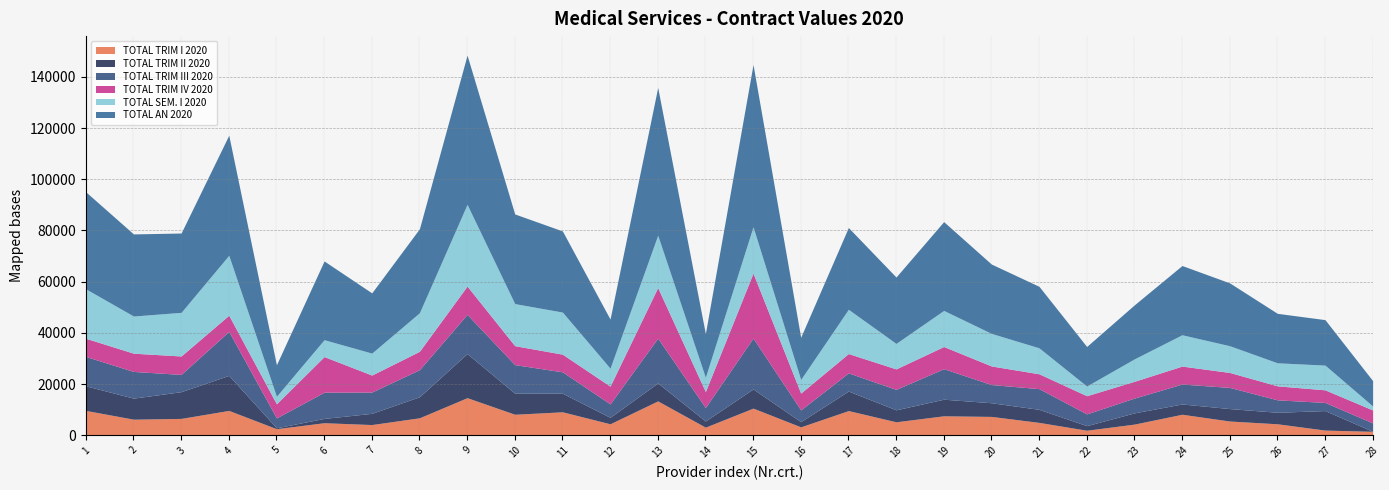

Which series changed the most between 5 and 17?

TOTAL AN 2020